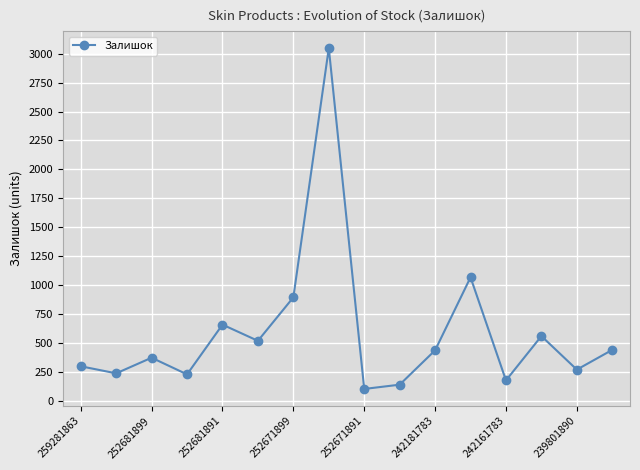

What is the difference between the maximum and minimum values?

2946